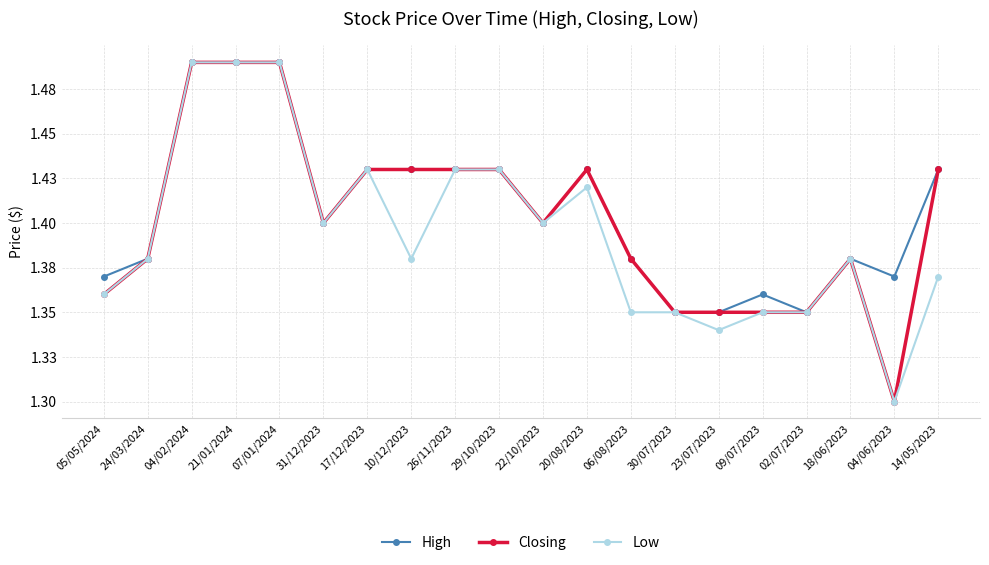

True or false: Low and High intersect in this chart.

False